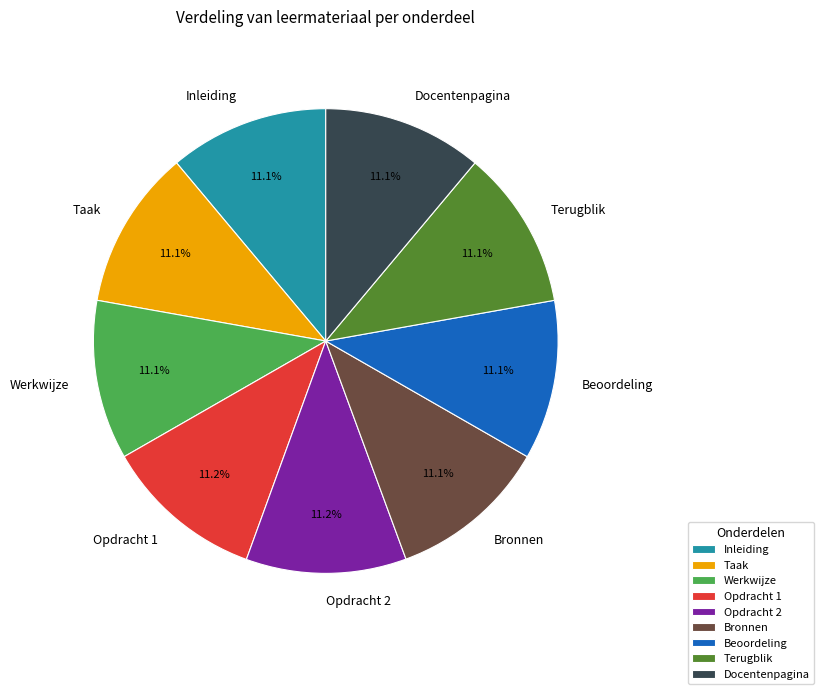

Does any single category account for the majority?

No